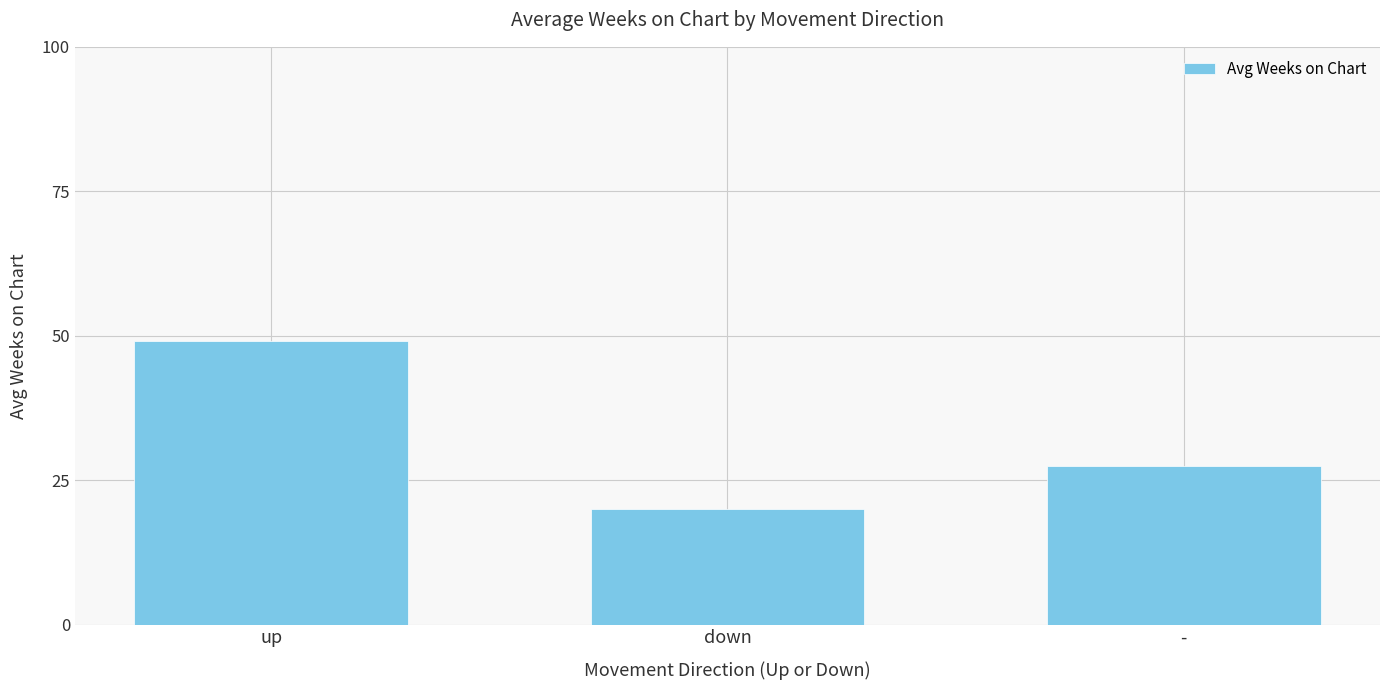

Reading left to right, what are all the values shown in this chart?

up=49.0	down=20.0	-=27.5